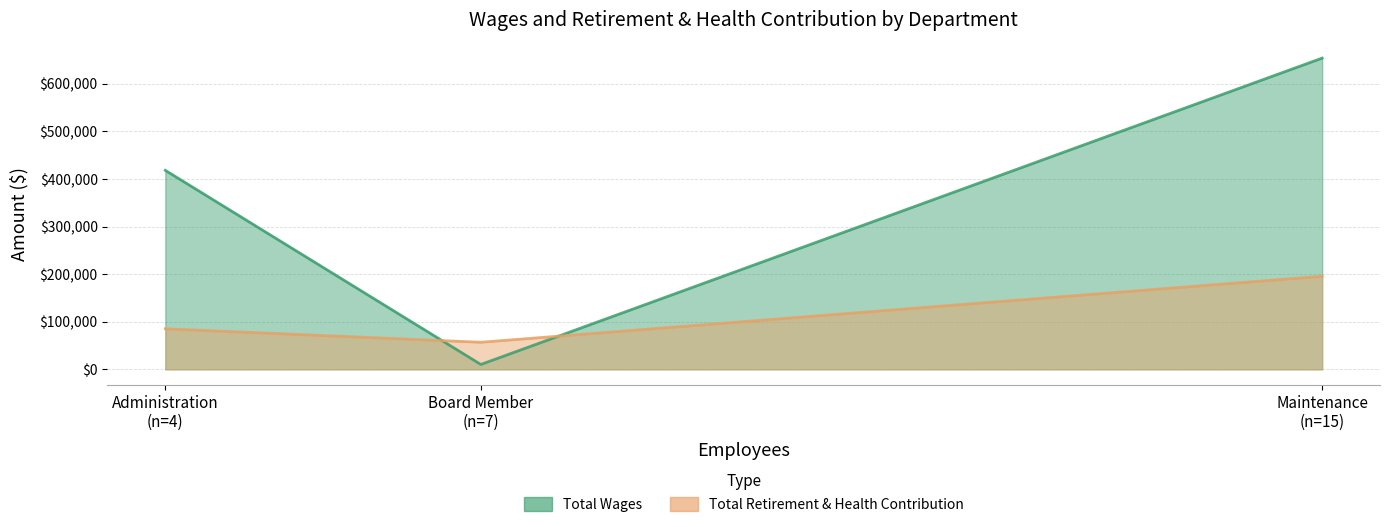

Read the Total Retirement & Health Contribution value at Board Member, to the nearest 10.

56880